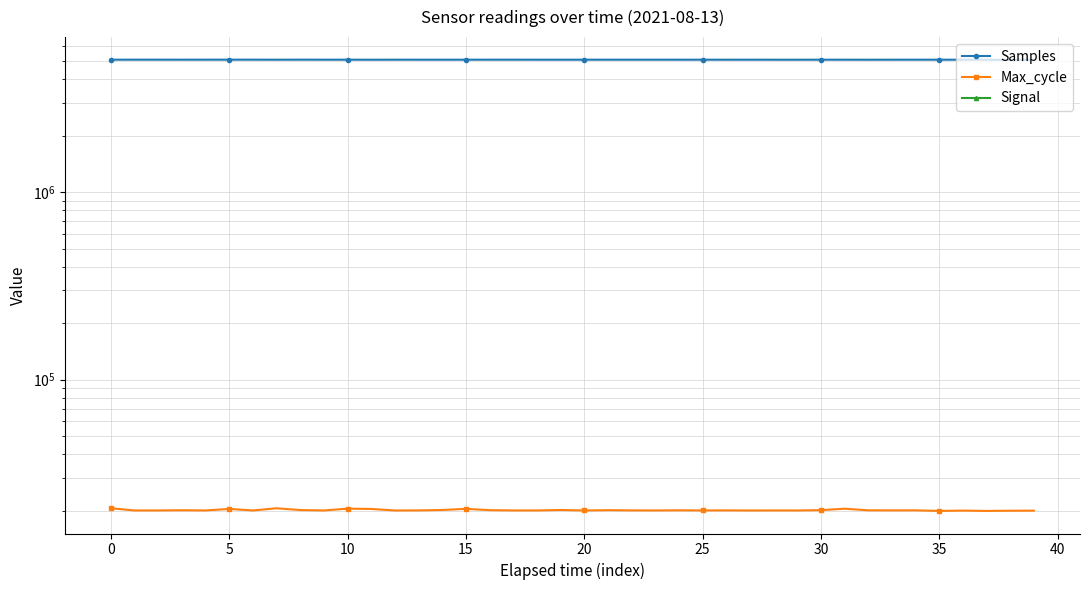

Read the Samples value at 28, to the nearest 100.

5086300